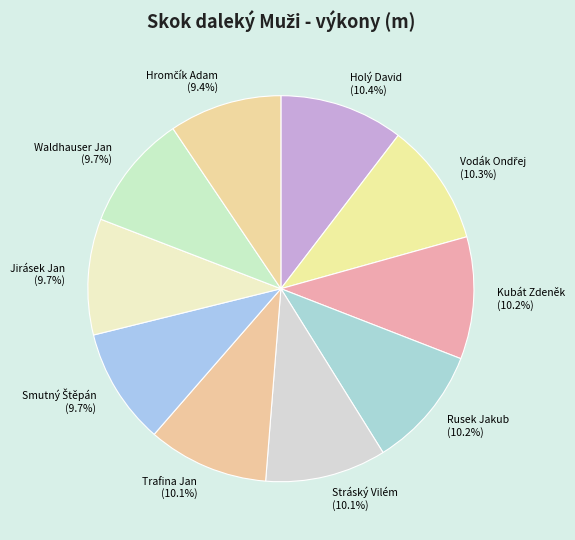

Combined, what portion of the pie is Rusek Jakub and Jirásek Jan?

19.9%